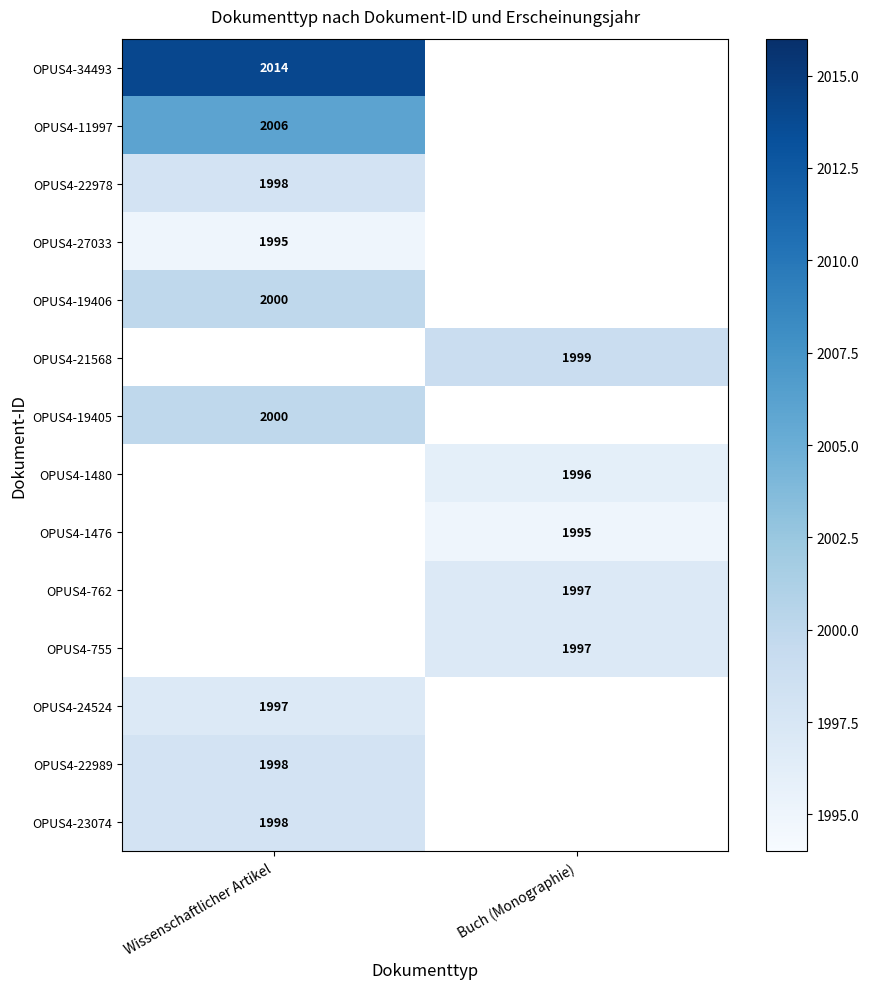

How many categories are shown in the chart?

2